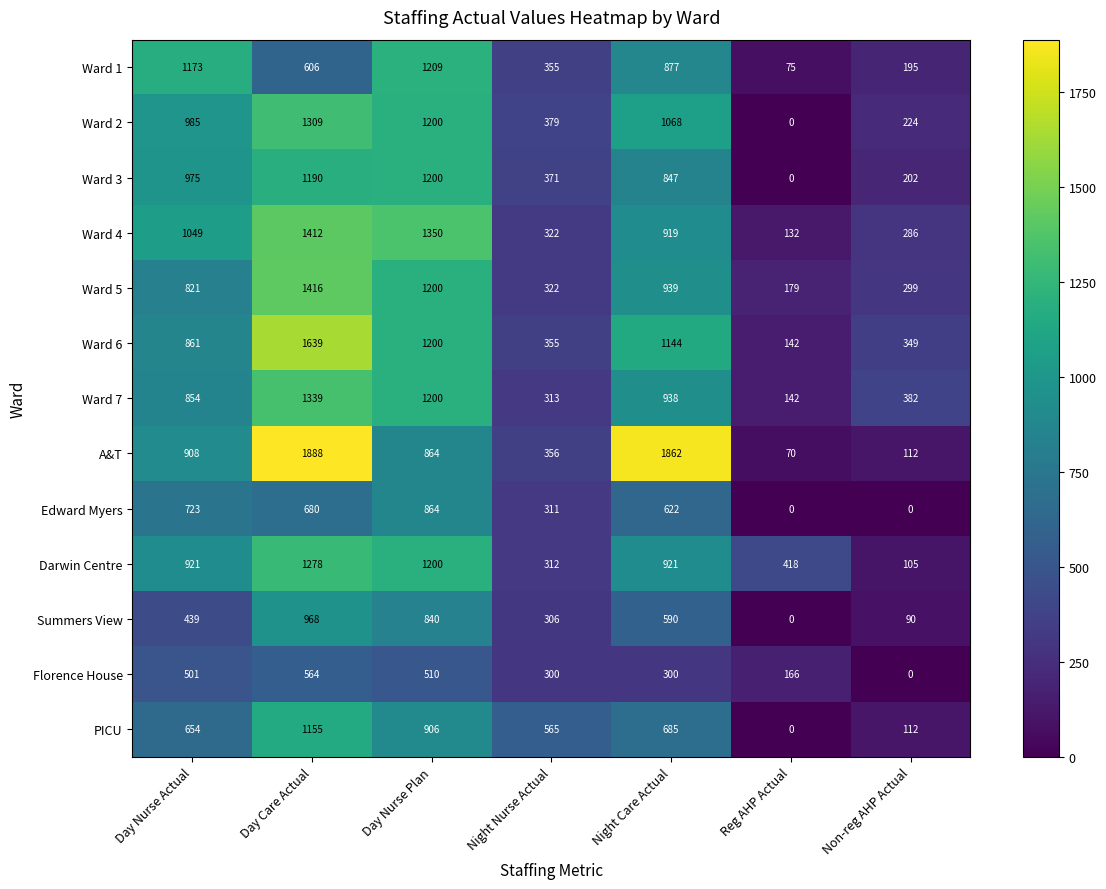

What is the spread (max minus min) of values at Night Nurse Actual?

265